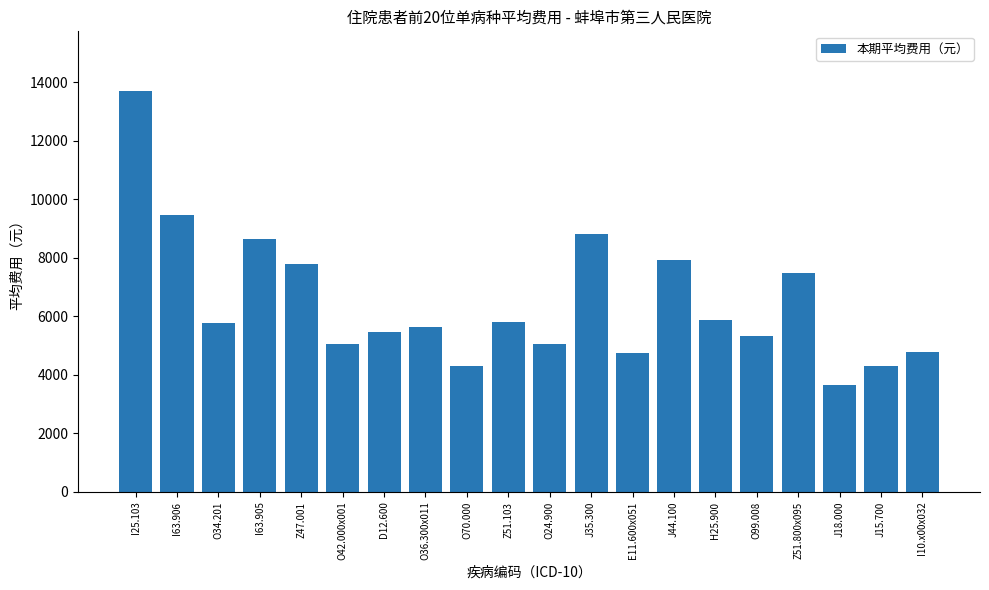

Where does the data first go above 5782?

I25.103